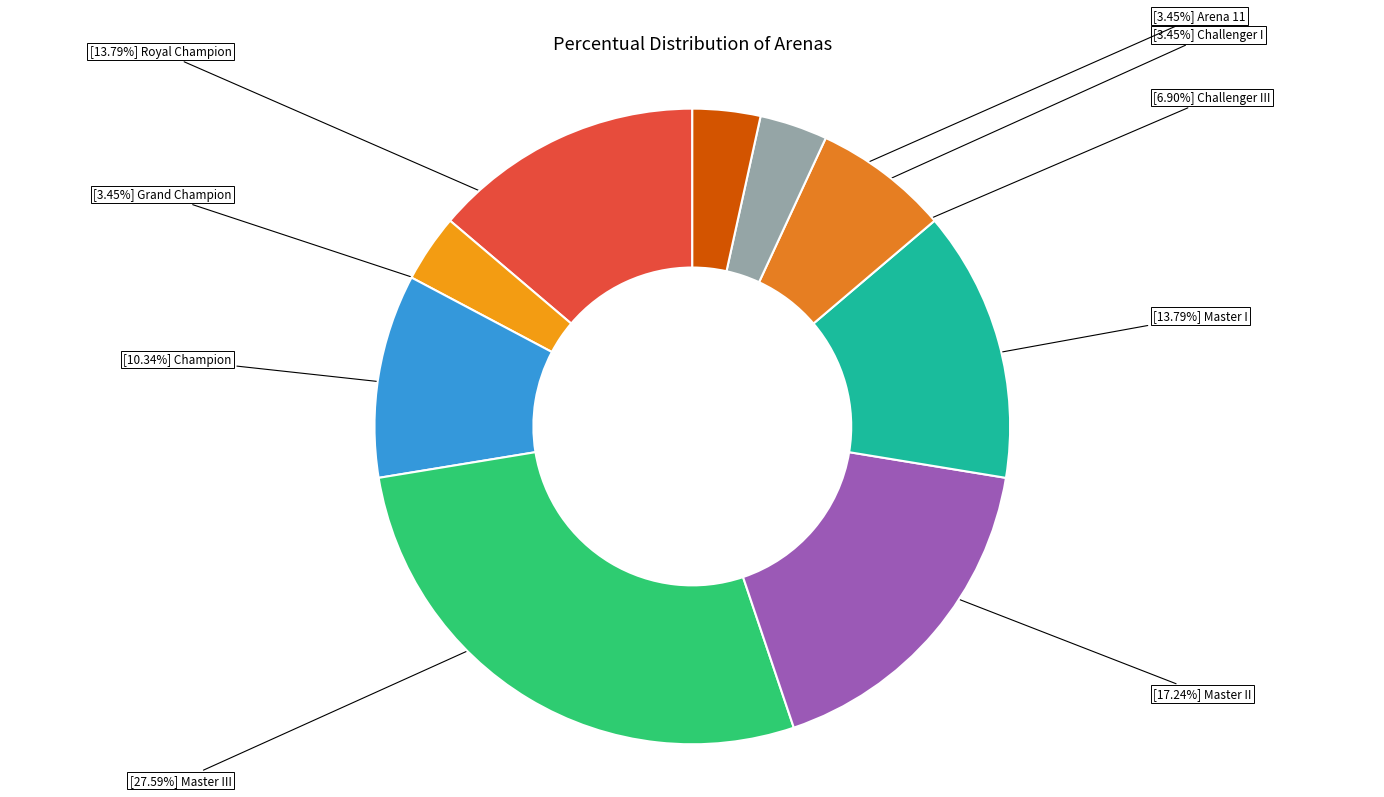

Count the number of slices in the pie.

9